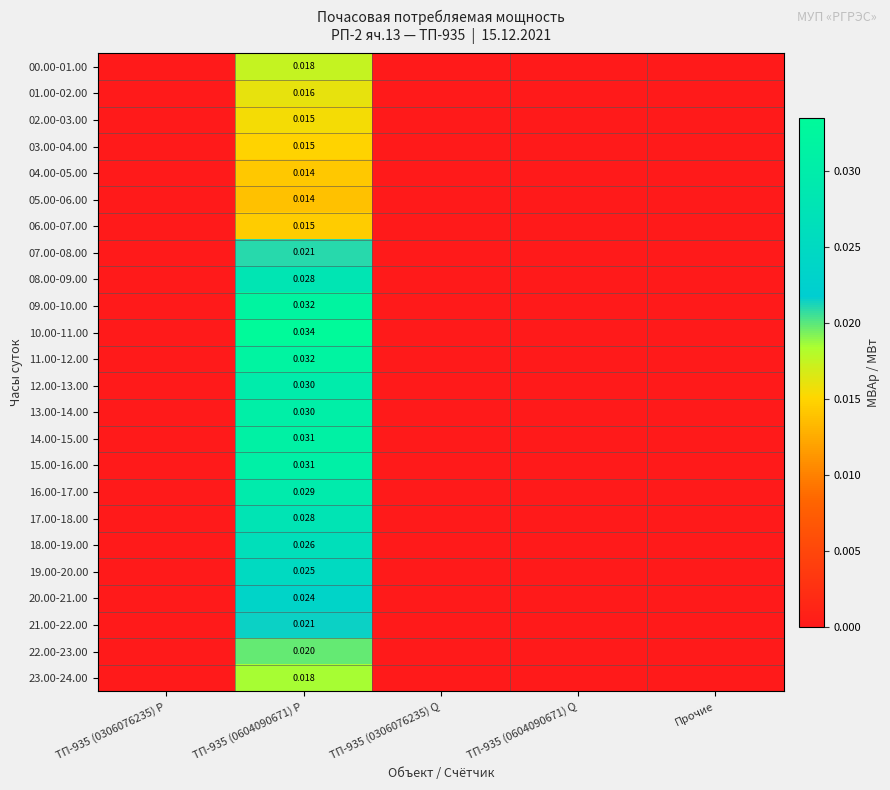

List the series in order of their peak value, lowest first.

05.00-06.00, 04.00-05.00, 06.00-07.00, 03.00-04.00, 02.00-03.00, 01.00-02.00, 00.00-01.00, 23.00-24.00, 22.00-23.00, 07.00-08.00, 21.00-22.00, 20.00-21.00, 19.00-20.00, 18.00-19.00, 17.00-18.00, 08.00-09.00, 16.00-17.00, 12.00-13.00, 13.00-14.00, 15.00-16.00, 14.00-15.00, 11.00-12.00, 09.00-10.00, 10.00-11.00